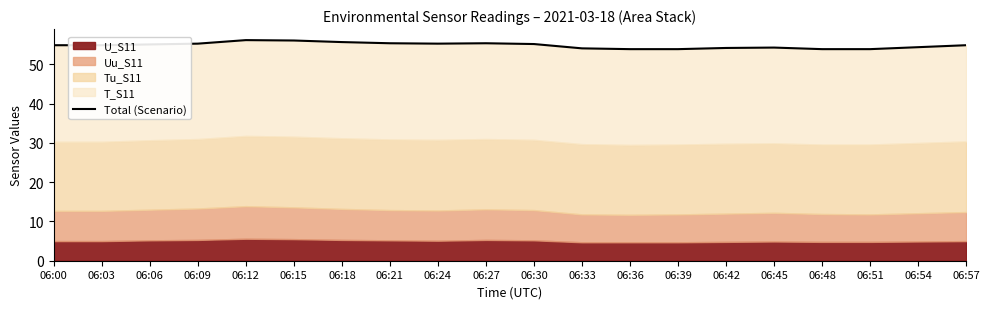

What is the average value?

54.9